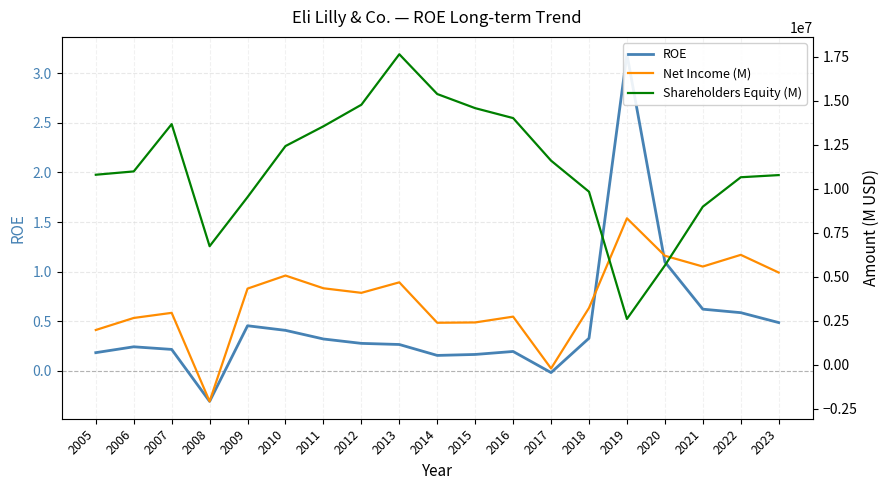

Reading left to right, extract all data points from this chart.

ROE: 0.2	0.2	0.2	-0.3	0.5	0.4	0.3	0.3	0.3	0.2	0.2	0.2	-0.0	0.3	3.2	1.1	0.6	0.6	0.5
Net Income (M): 1979600.0	2662700.0	2953000.0	-2071900.0	4328800.0	5069500.0	4347700.0	4088600.0	4684800.0	2390500.0	2408400.0	2737600.0	-204100.0	3232000.0	8318400.0	6193700.0	5581700.0	6244800.0	5240400.0
Shareholders Equity (M): 10791900.0	10980700.0	13664400.0	6735300.0	9523700.0	12420300.0	13541700.0	14765200.0	17631400.0	15373200.0	14571300.0	14007700.0	11592200.0	9828700.0	2606900.0	5641600.0	8979200.0	10649800.0	10771900.0